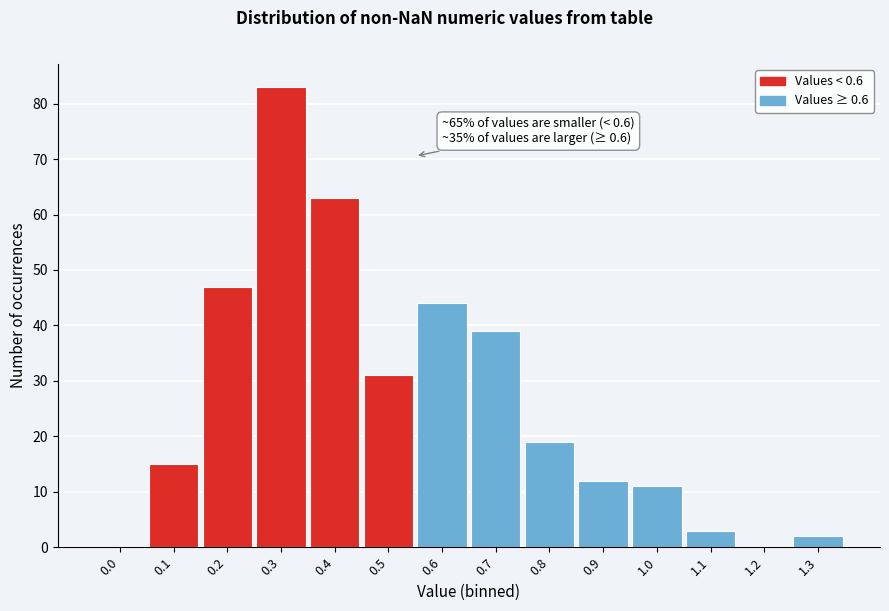

What is the change in value from 0.6 to 0.8?

-25